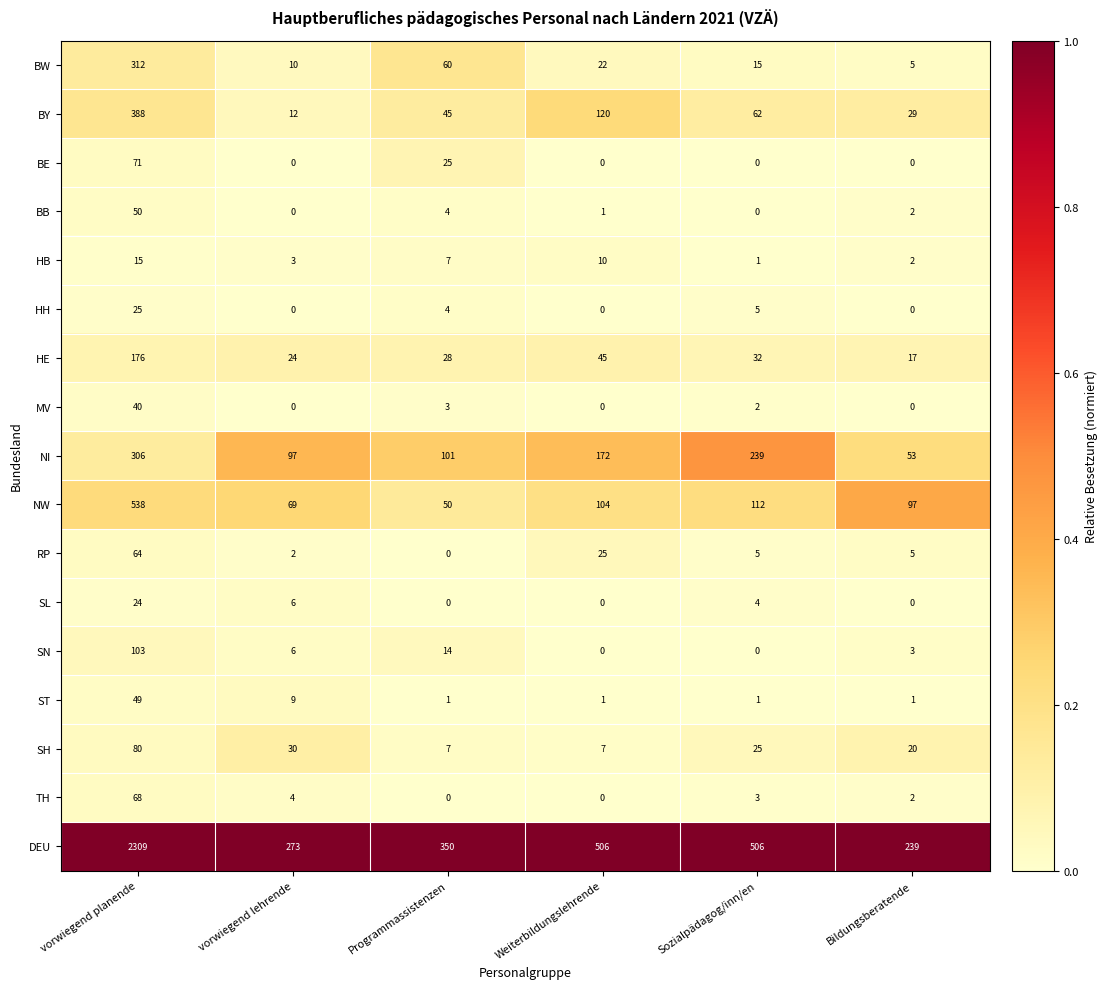

At which label does HB reach its minimum?

Sozialpädagog/inn/en